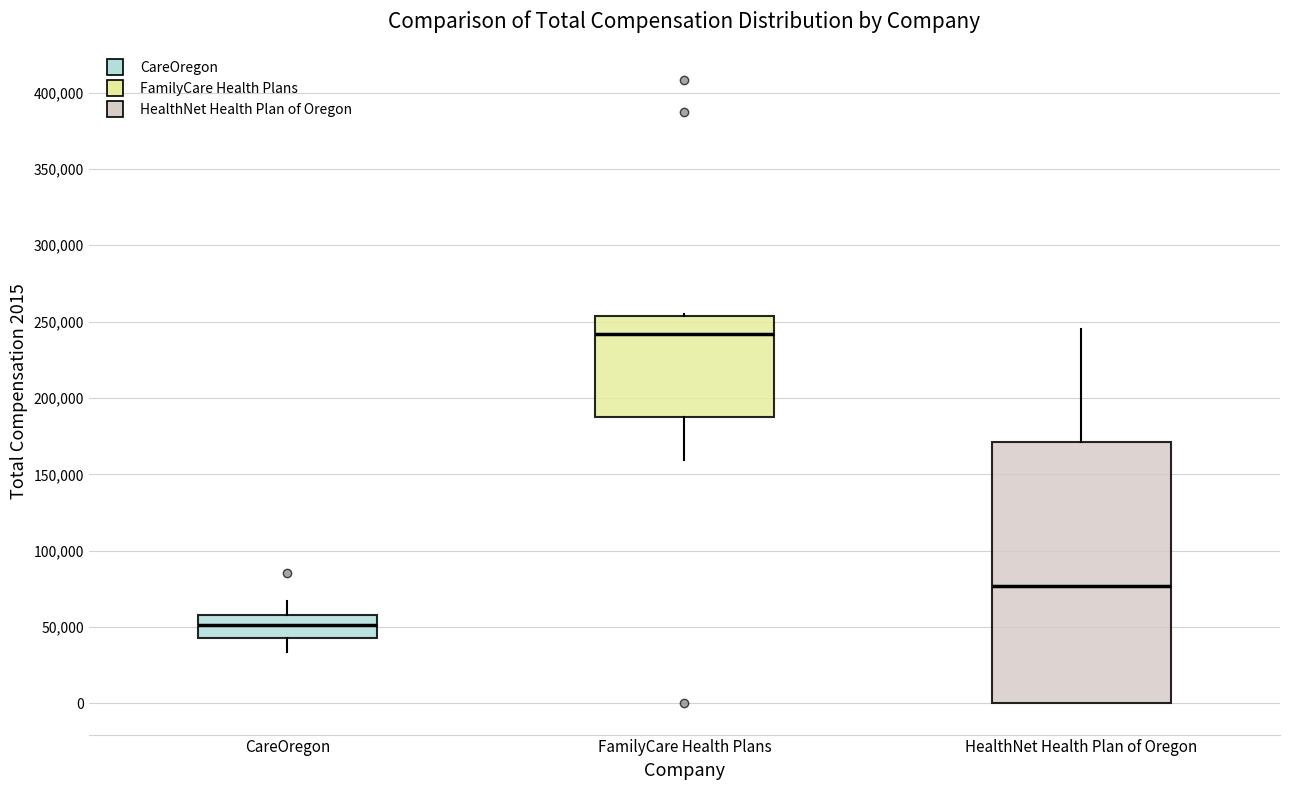

Which box is the tallest, from its lower edge to its upper edge?

HealthNet Health Plan of Oregon